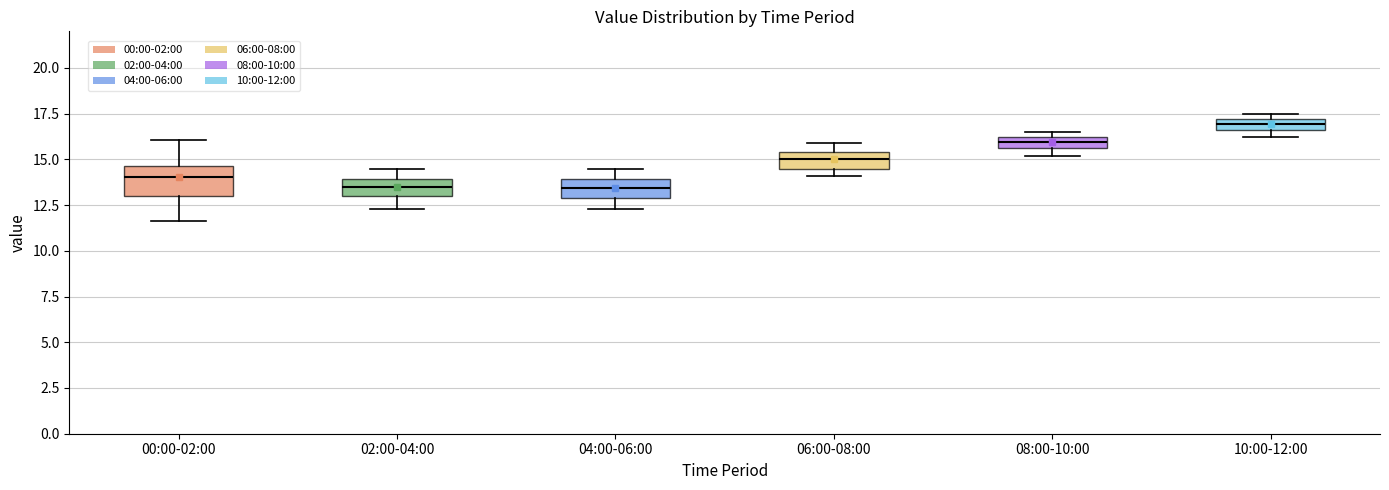

Which box is the tallest, from its lower edge to its upper edge?

00:00-02:00